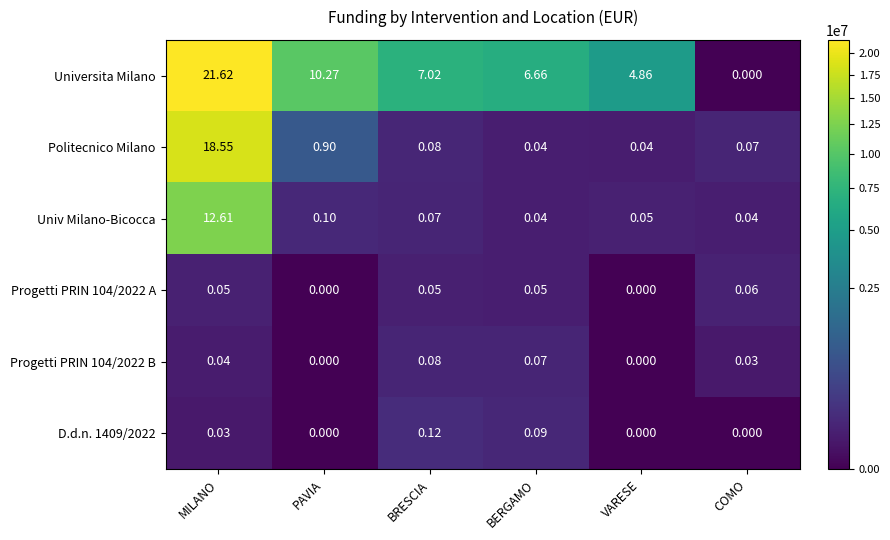

What is the spread (max minus min) of values at MILANO?

21.6